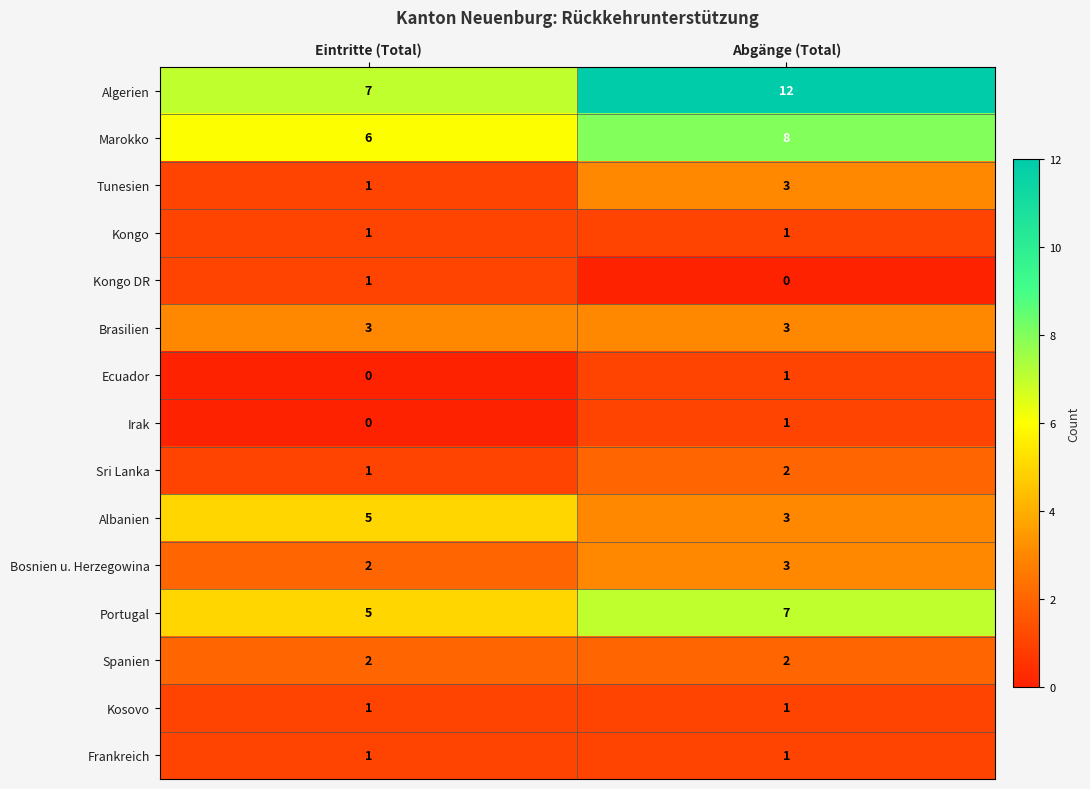

Between Eintritte (Total) and Abgänge (Total), which series saw the biggest shift?

Algerien